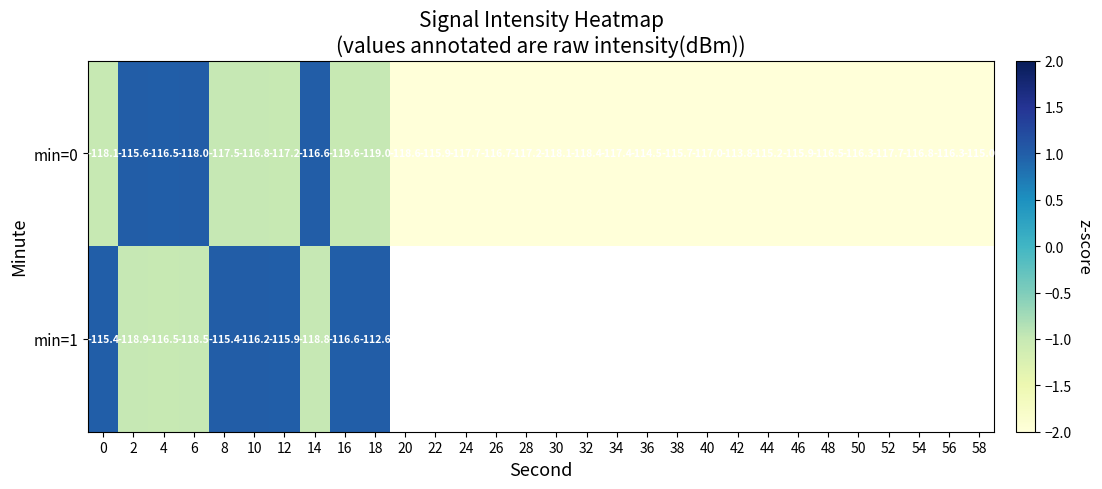

Rank the series at 8 from lowest to highest value.

min=0, min=1